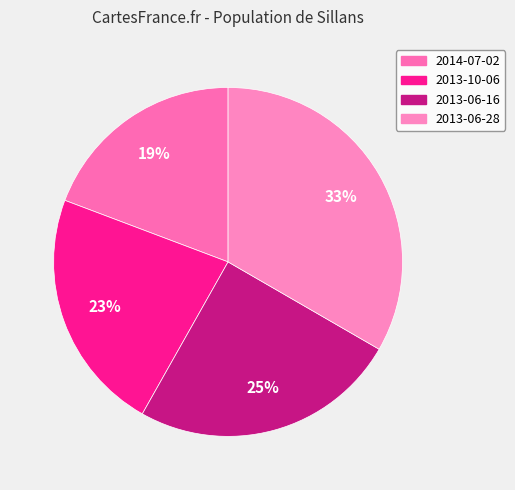

How many slices are in this pie chart?

4